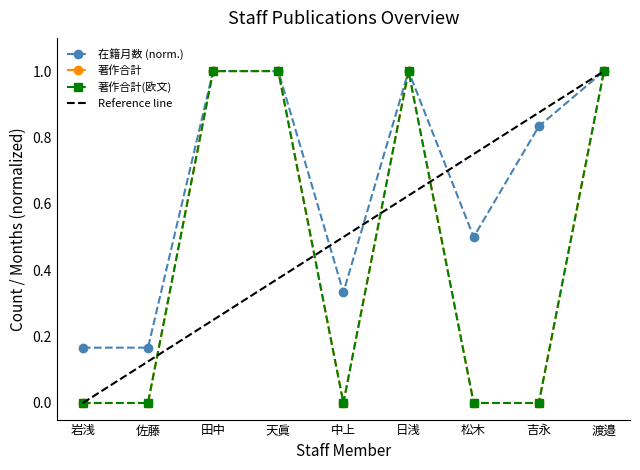

Is it true that 在籍月数 equals 0.5 at 松木?

True